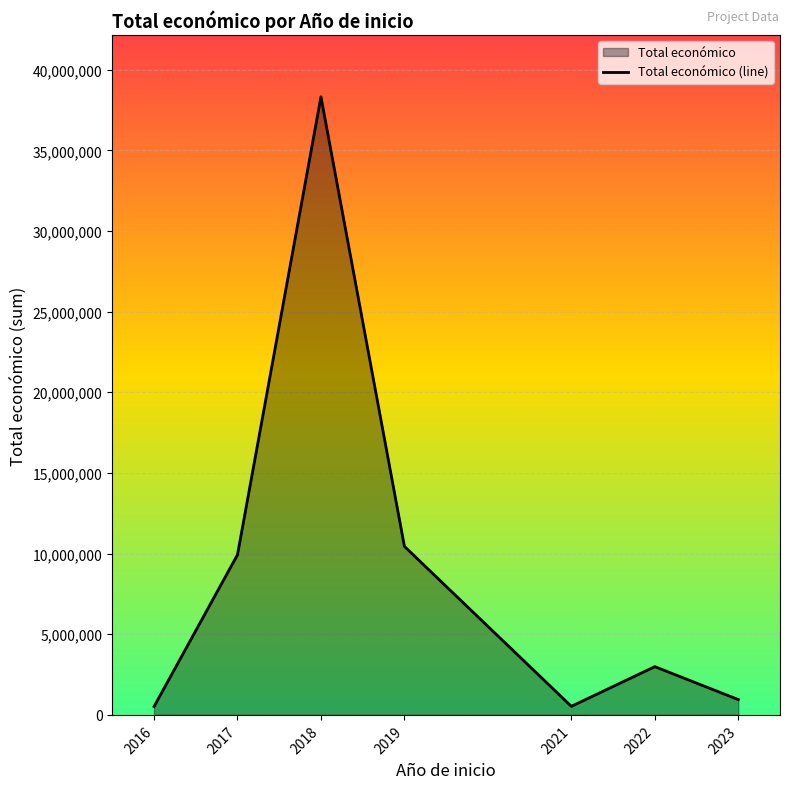

How many values are below 2991771?

3